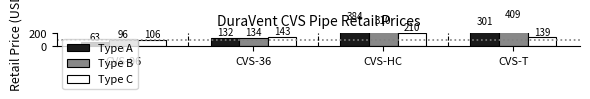

Between CVS-06 and CVS-T, which is larger?

CVS-T